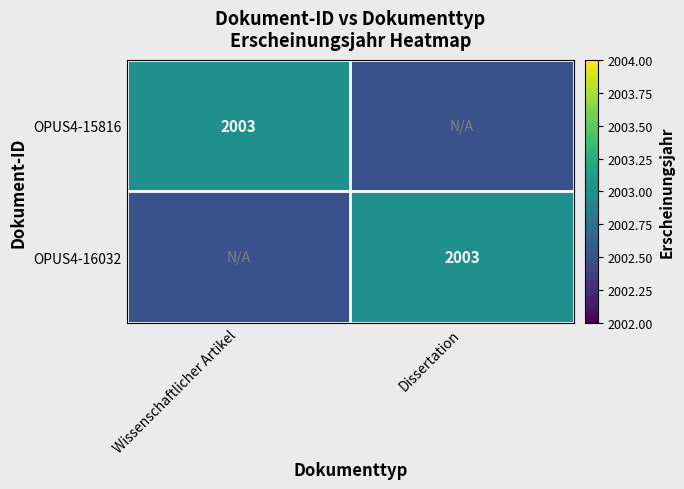

True or false: OPUS4-15816 has a value of 760.5 at Wissenschaftlicher Artikel.

False